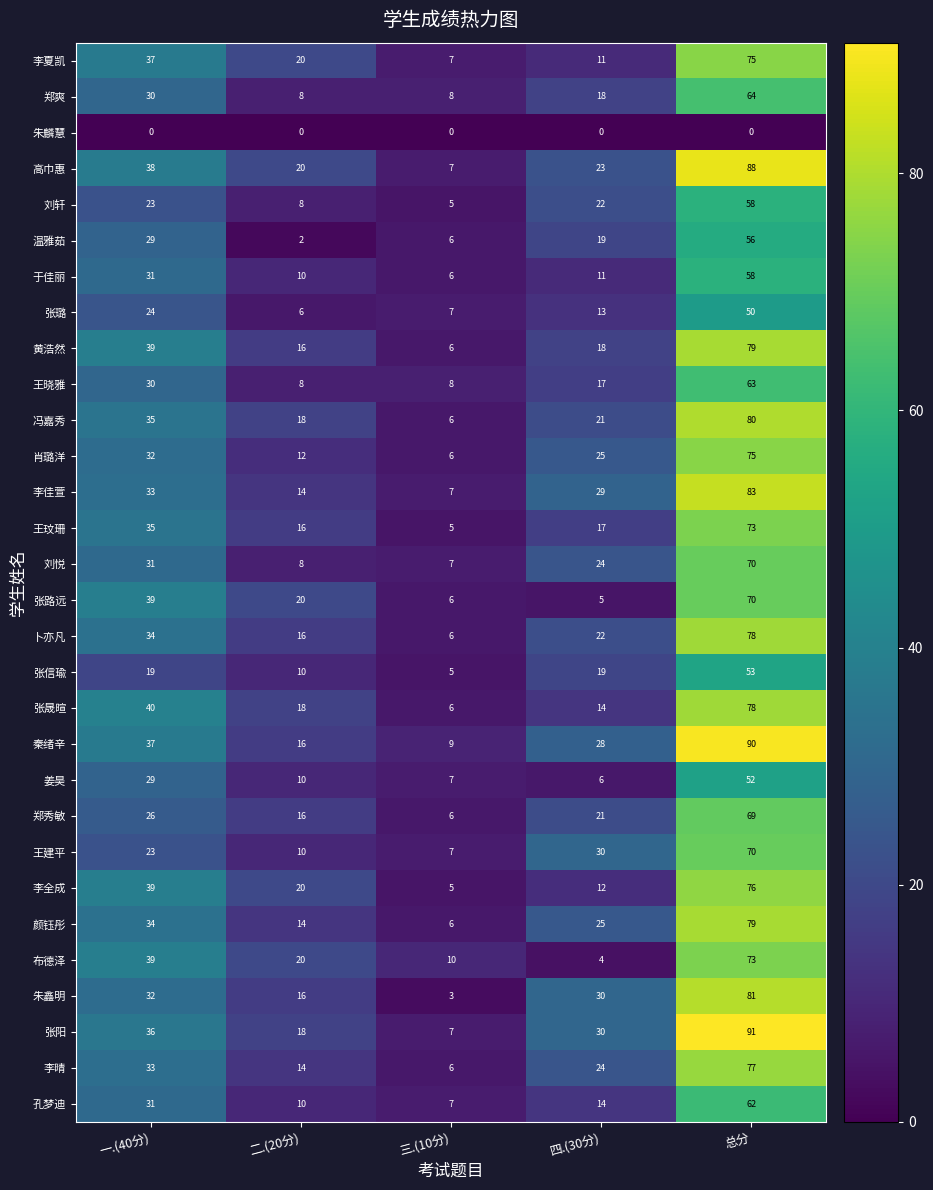

Which series has the largest total across all categories?

张阳